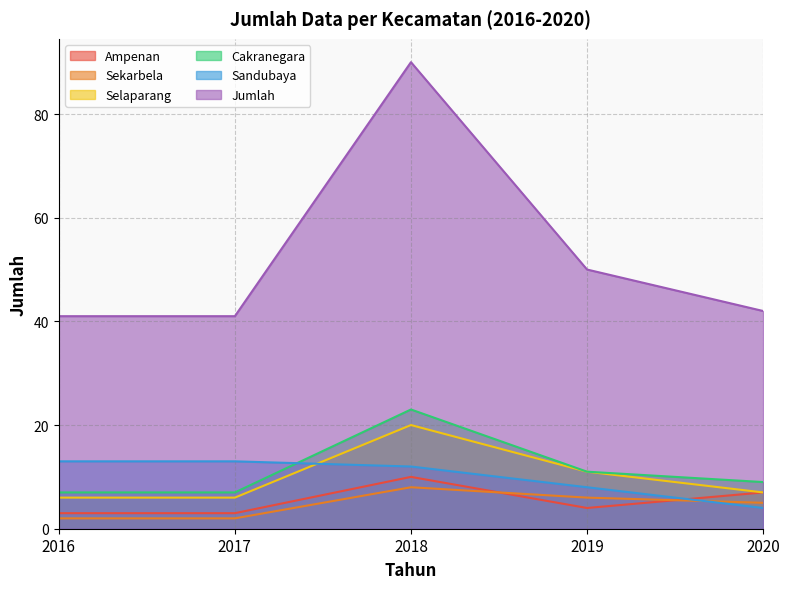

The Jumlah series shows 158 at 2018. True or false?

False